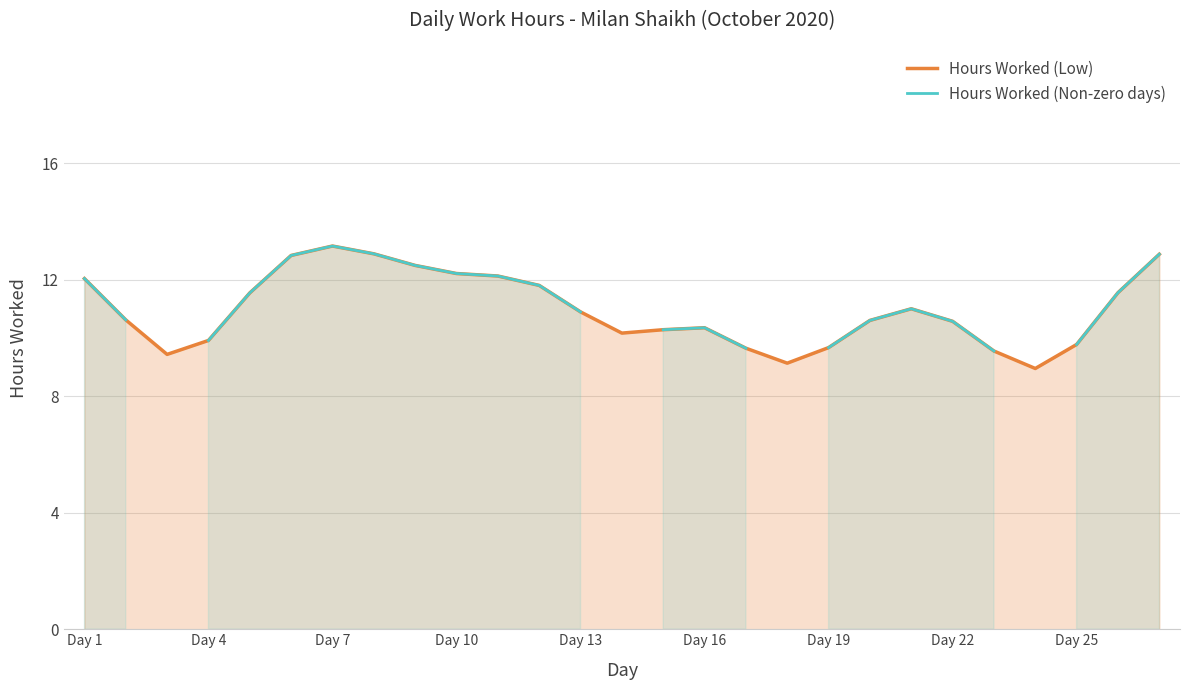

What is the greatest value displayed?

13.2